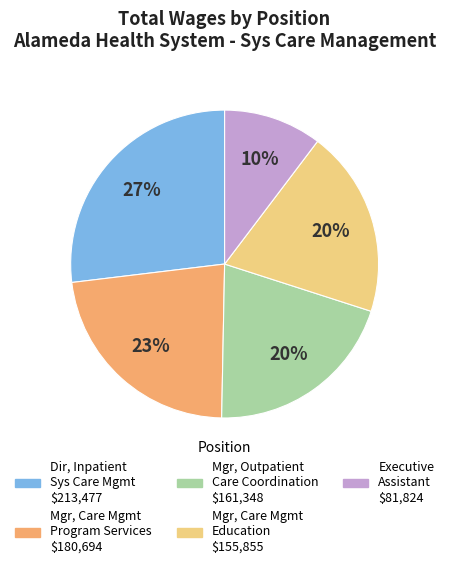

To the nearest percent, what is the average slice percentage?

20%